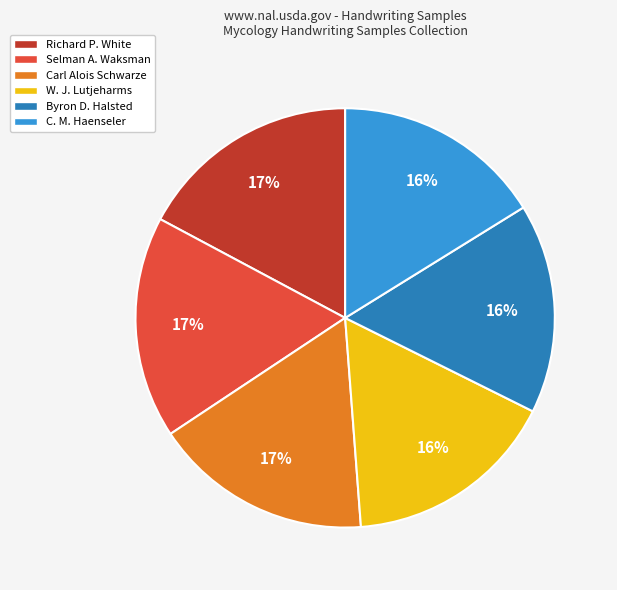

To the nearest percent, what is the difference between the C. M. Haenseler and Selman A. Waksman slice percentages?

1%